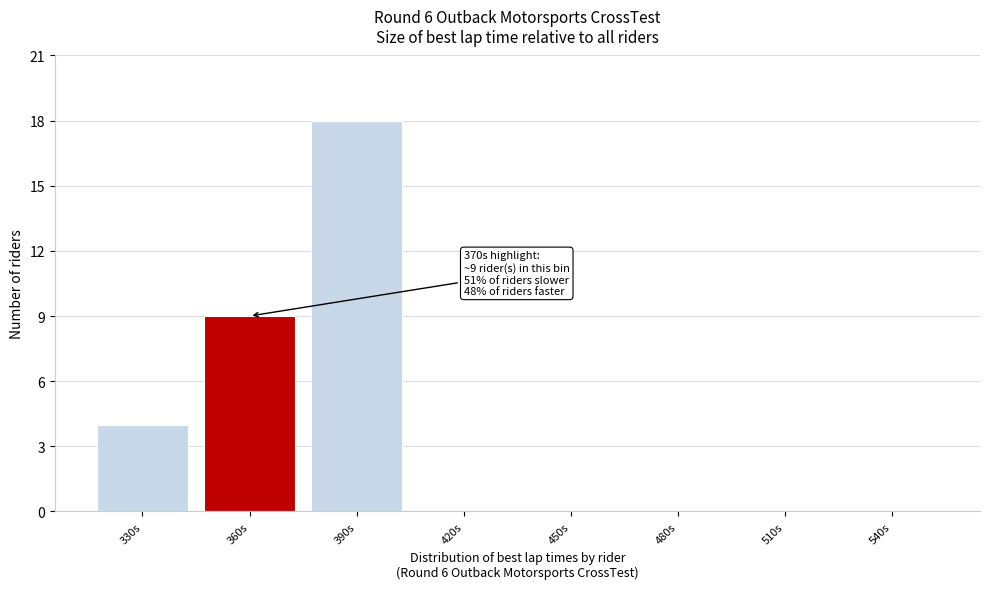

Reading left to right, transcribe all the data shown in this chart.

330s=4	360s=9	390s=18	420s=0	450s=0	480s=0	510s=0	540s=0